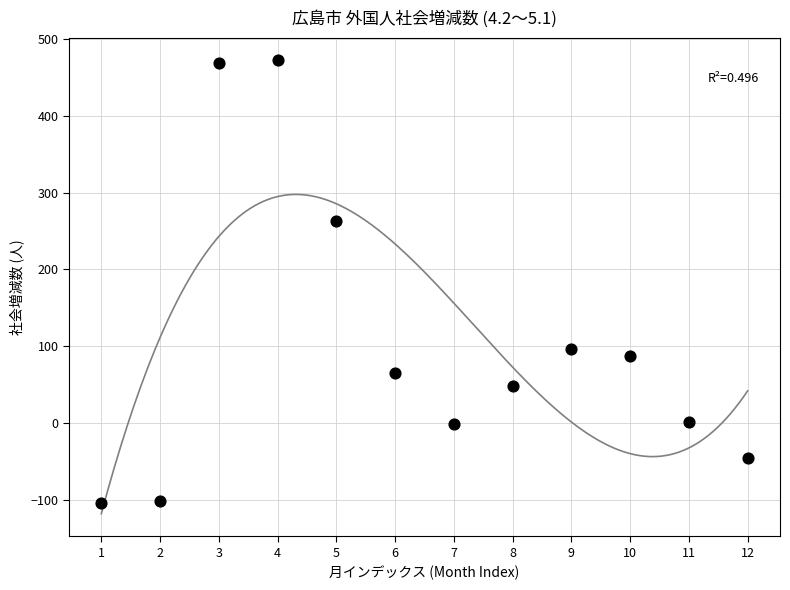

What Y value in the scatter plot is closest to 184?

263